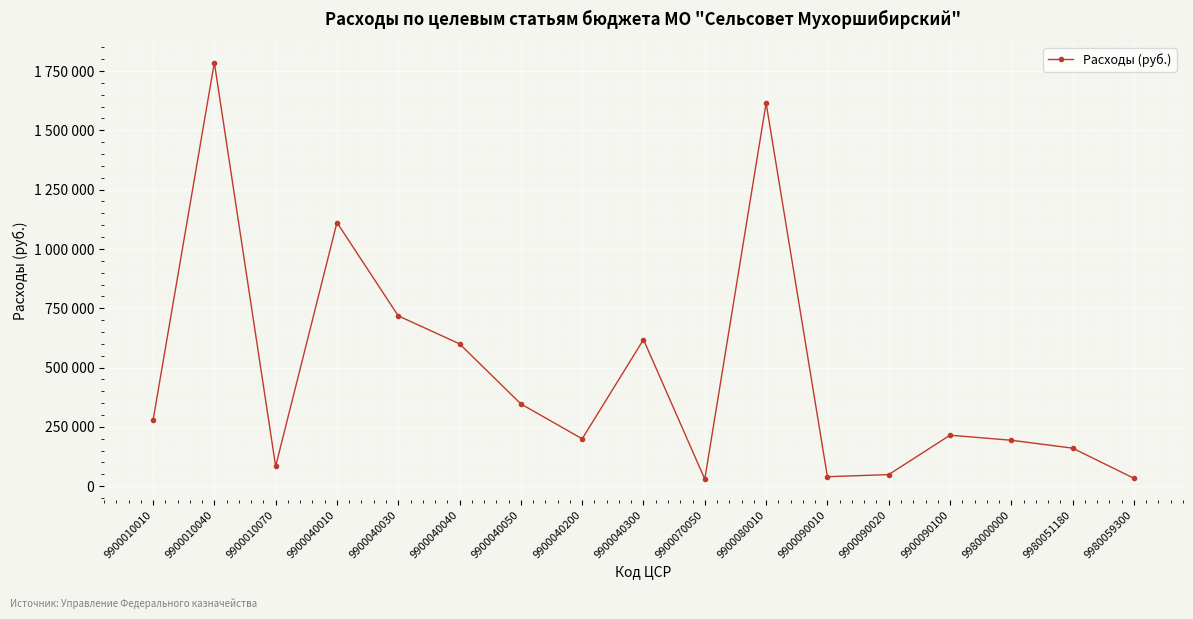

Does the chart have visible grid lines?

Yes